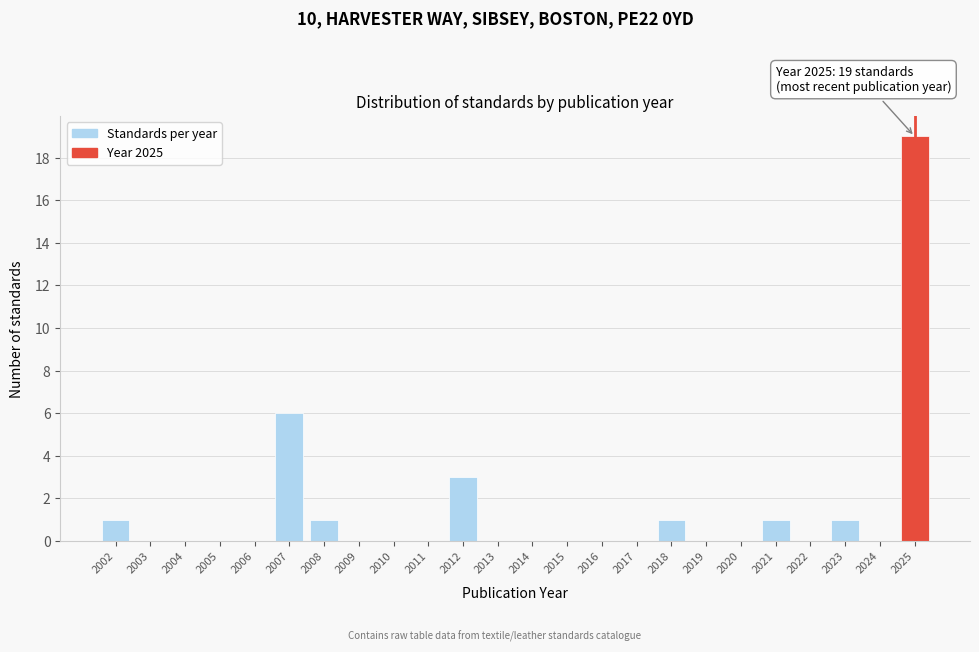

Reading right to left, transcribe all the data shown in this chart.

2025=19	2024=0	2023=1	2022=0	2021=1	2020=0	2019=0	2018=1	2017=0	2016=0	2015=0	2014=0	2013=0	2012=3	2011=0	2010=0	2009=0	2008=1	2007=6	2006=0	2005=0	2004=0	2003=0	2002=1